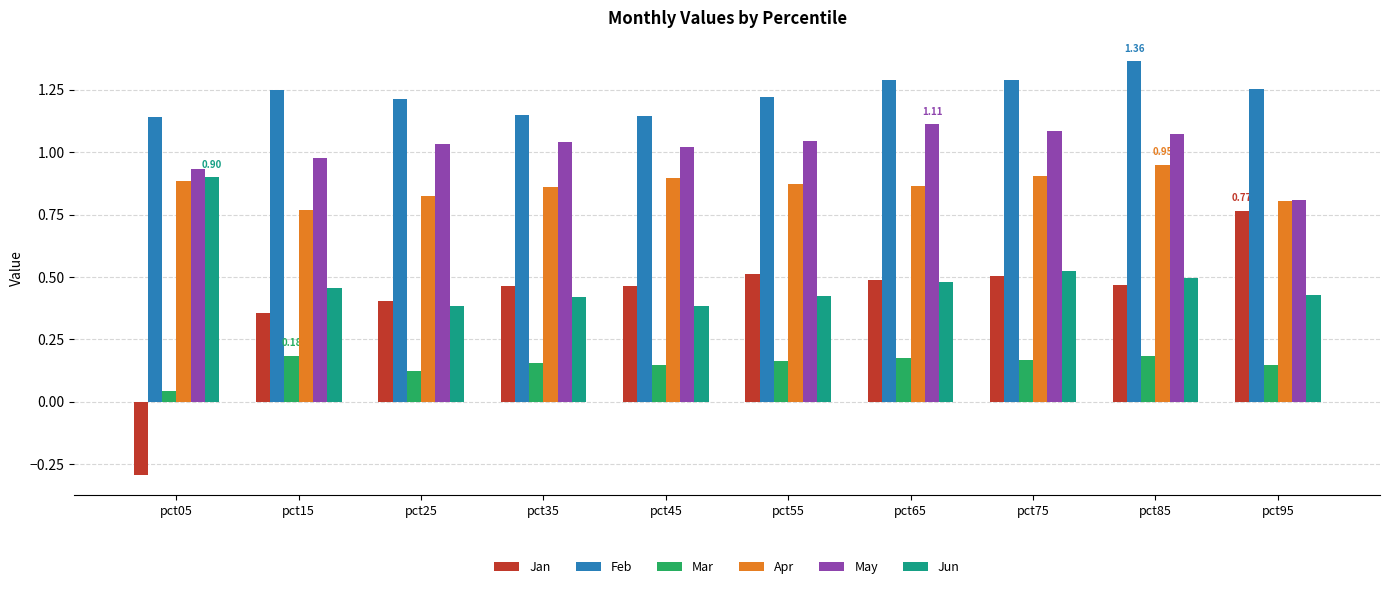

List the series in order of their peak value, highest first.

Feb, May, Apr, Jun, Jan, Mar